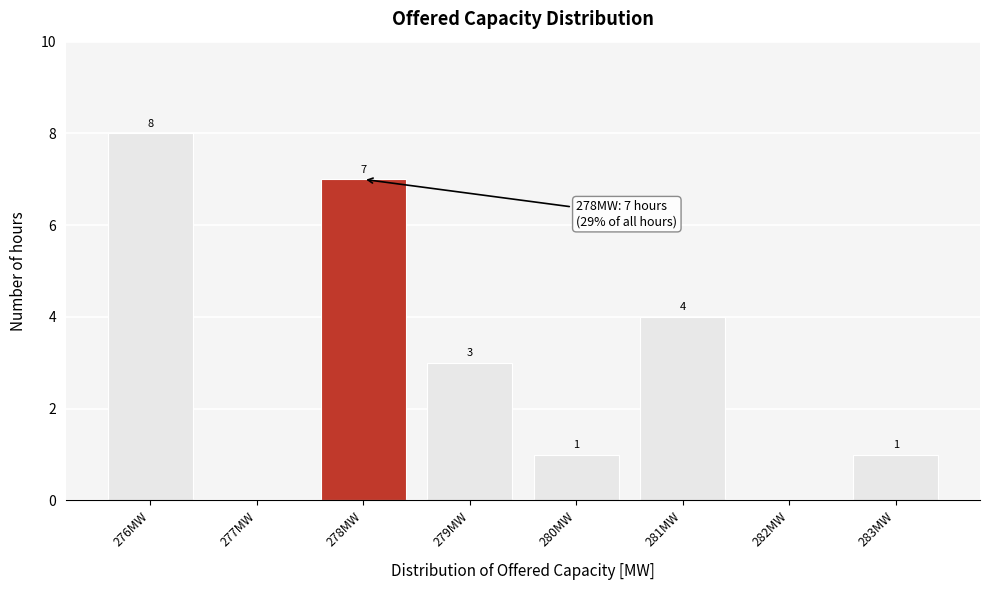

Which range on the x-axis has the tallest bar?

275.5 to 276.5